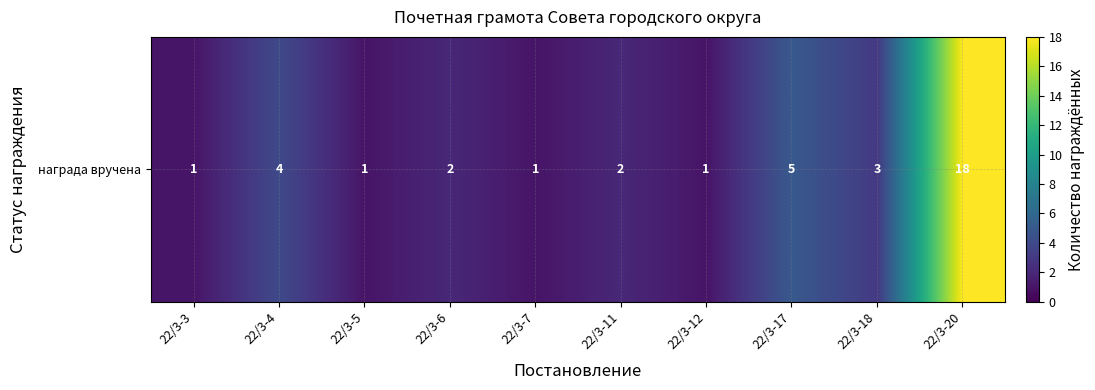

What is the change in value from 22/3-5 to 22/3-6?

+1